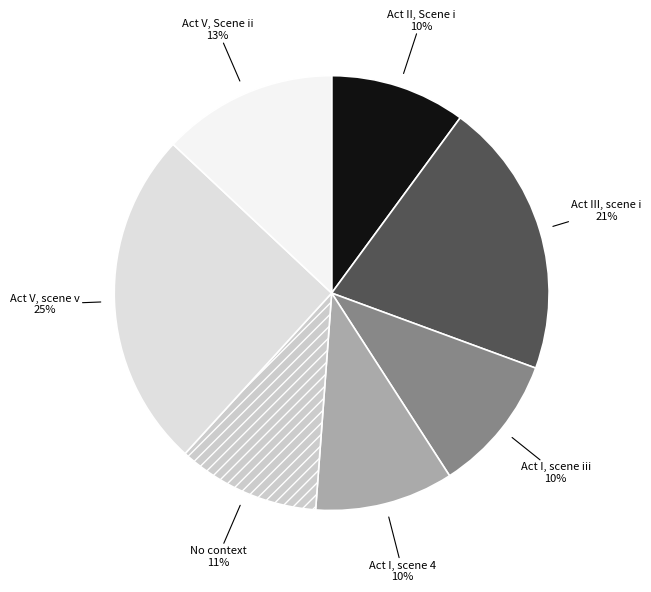

What percentage is the Act I, scene iii slice, to the nearest percent?

10%